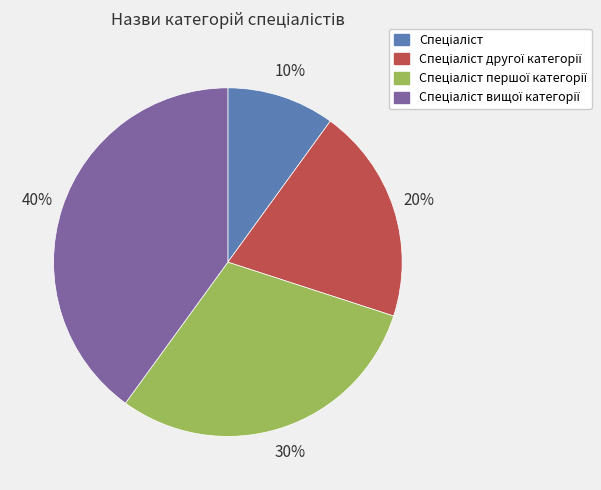

To the nearest percent, what is the difference between the largest and smallest slice percentages?

30%